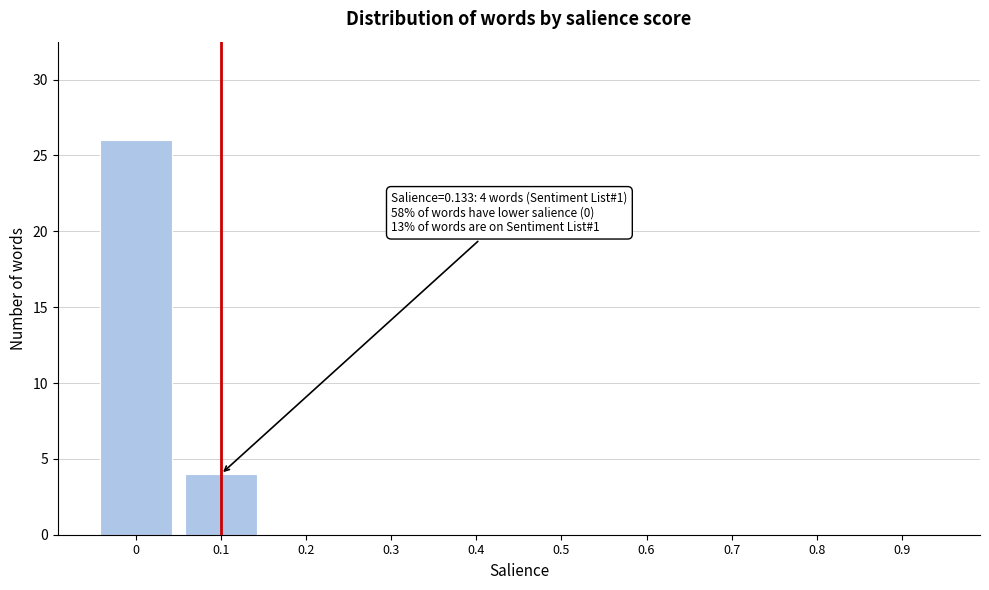

Reading right to left, what are all the values shown in this chart?

0.9=0	0.8=0	0.7=0	0.6=0	0.5=0	0.4=0	0.3=0	0.2=0	0.1=4	0=26